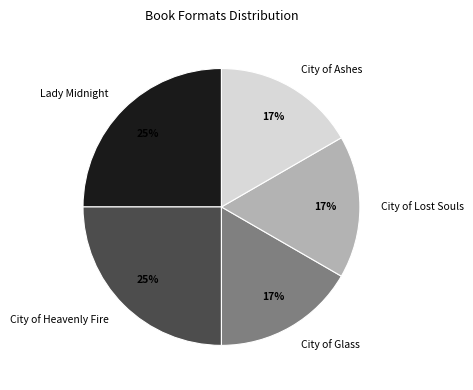

Is the sum of City of Heavenly Fire and City of Lost Souls greater than half?

No